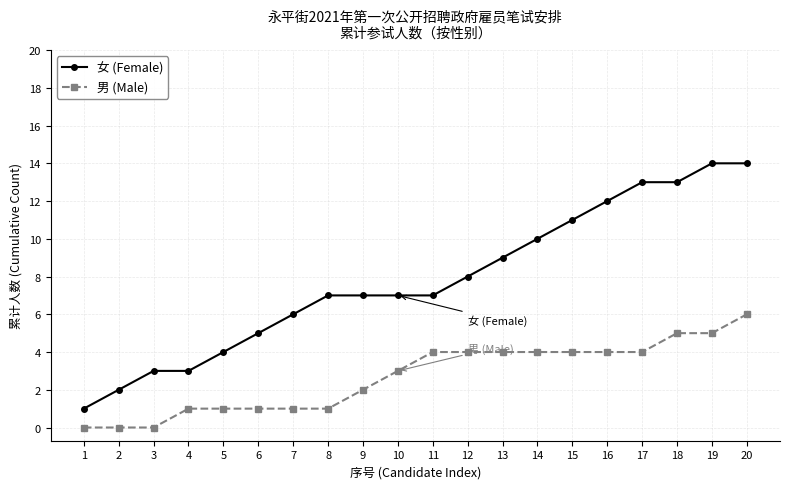

What is the difference between the maximum and minimum values in the 男 (Male) series?

6